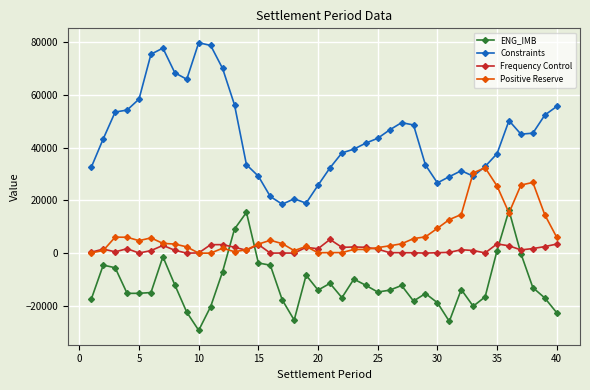

How many data points in Constraints are above 43496?

20